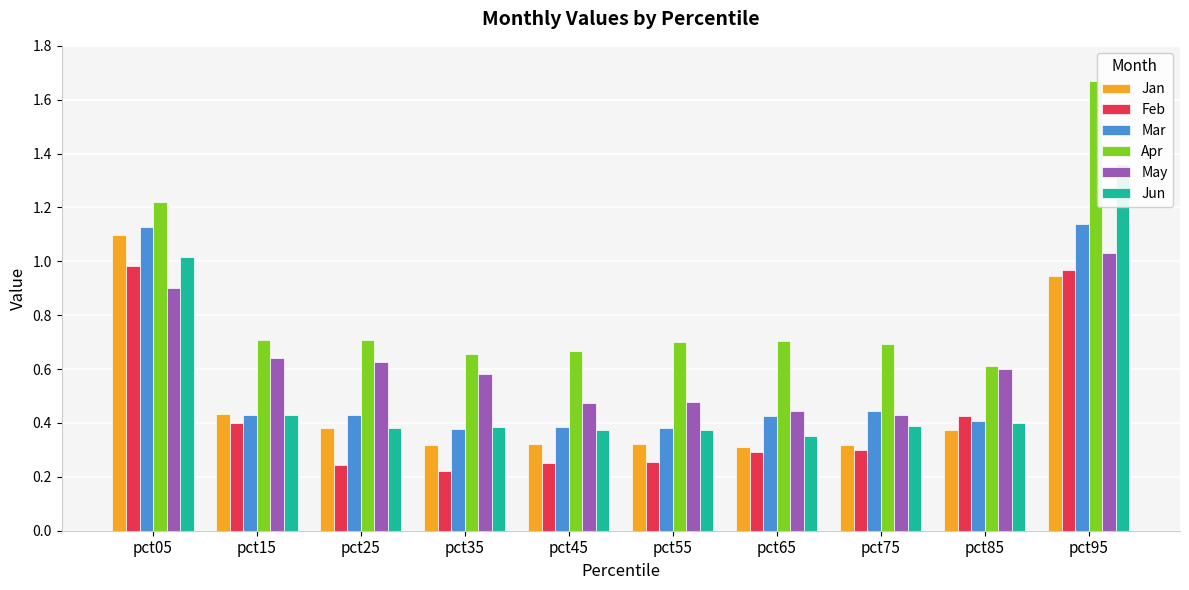

How many bars are there in each group?

6